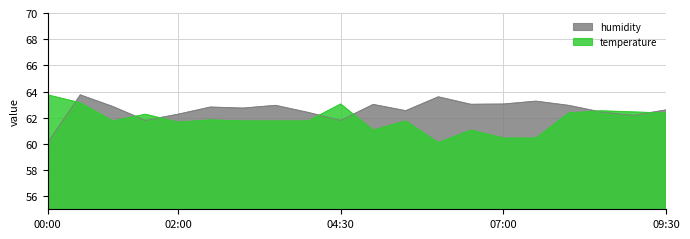

Rank the categories by temperature value from highest to lowest.

00:00, 00:30, 04:30, 08:30, 09:00, 08:00, 09:30, 01:30, 02:30, 01:00, 03:00, 03:30, 04:00, 05:30, 02:00, 05:00, 06:30, 07:00, 07:30, 06:00